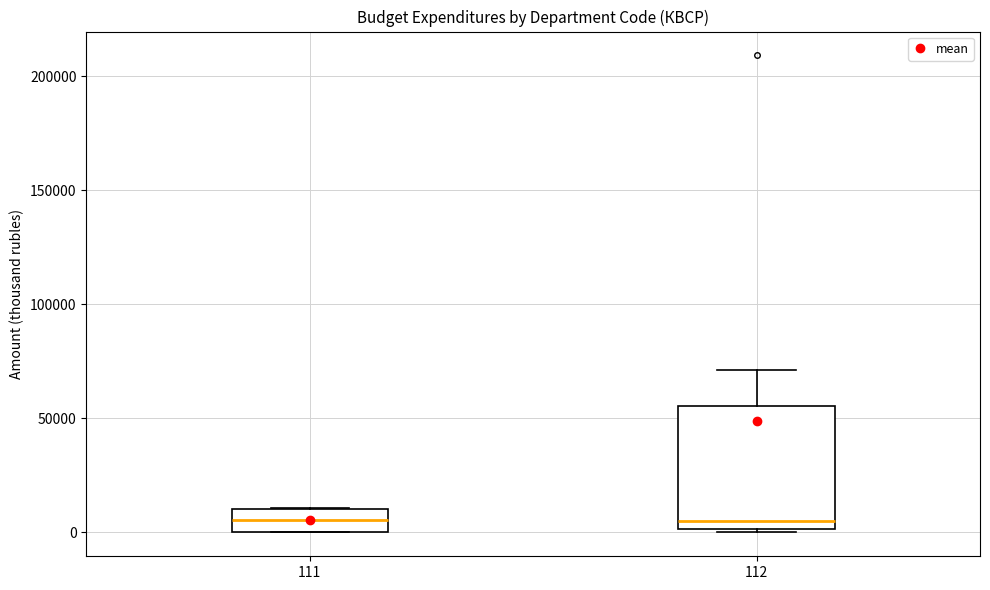

Which box is the tallest, from its lower edge to its upper edge?

112